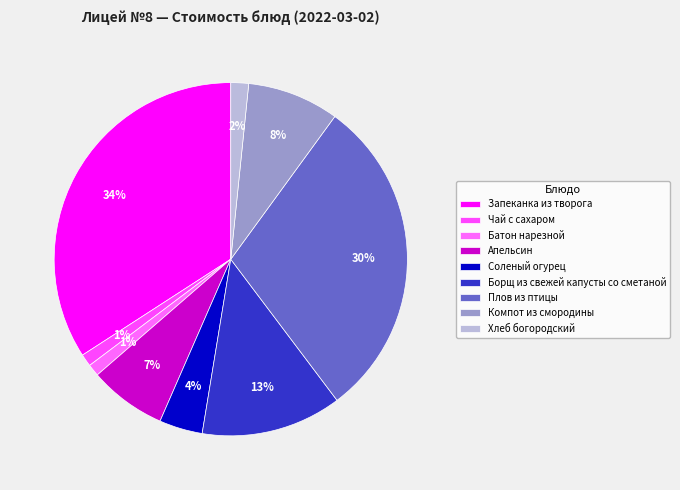

Is it true that Чай с сахаром is 1% of the pie?

True